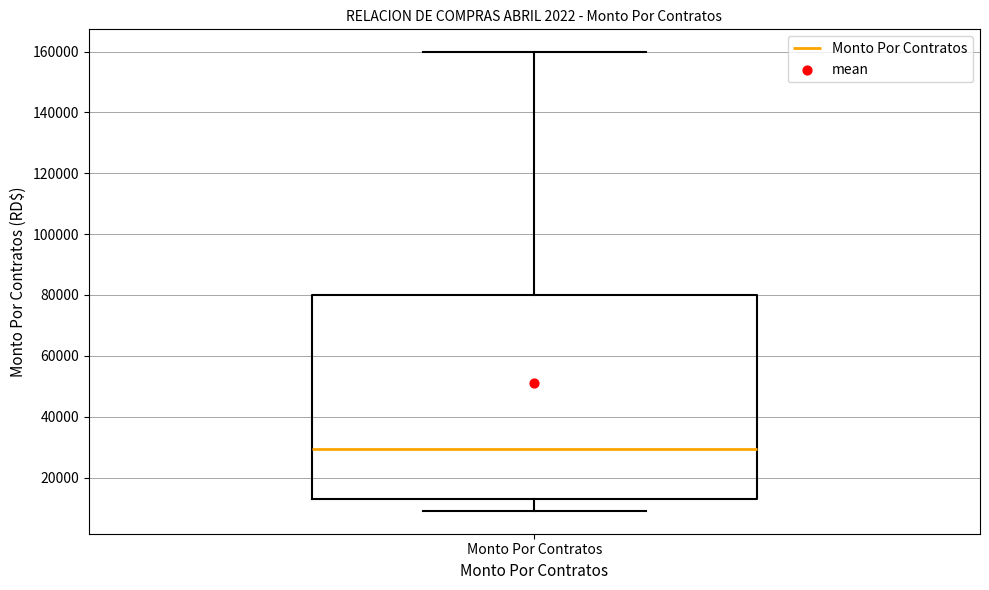

Transcribe this box plot: give where the median line is, the range the box spans, and where the two whiskers end, as read against the y-axis. The values are not printed on the chart, so give them approximately, as read against the axis.

median 30000, box 14000 to 80000, whiskers 10000 to 160000